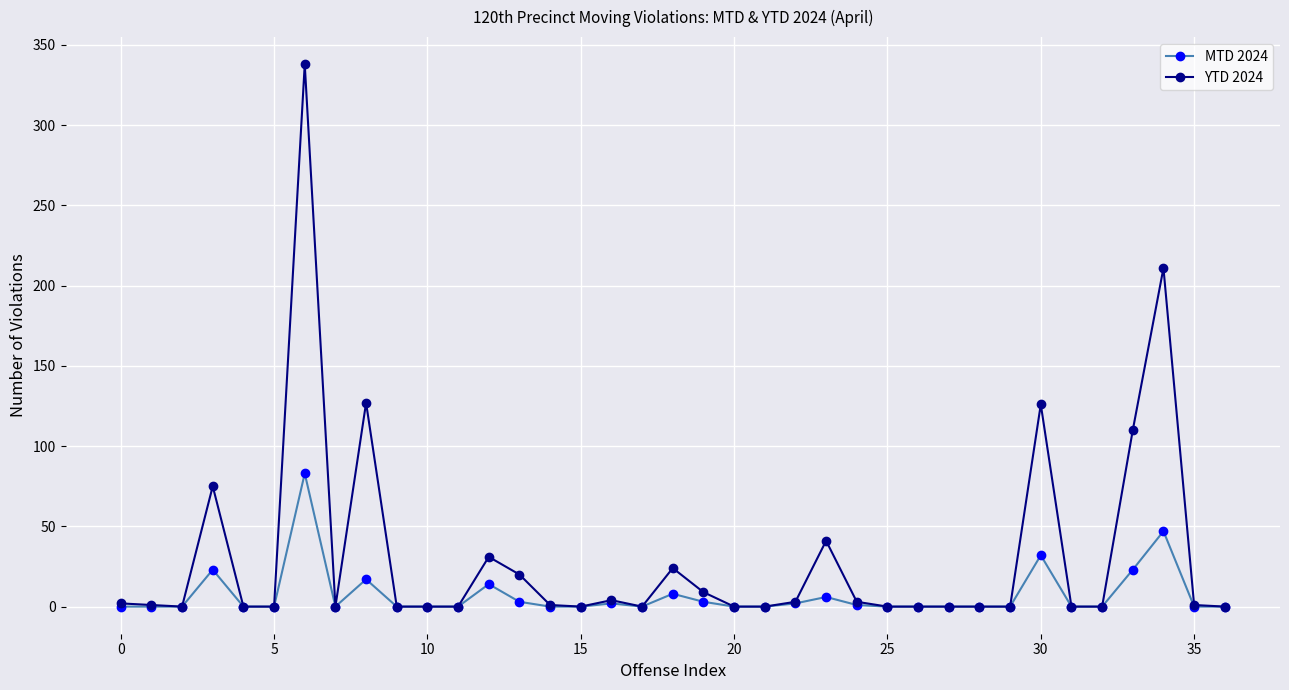

Which series has the largest range (max minus min)?

YTD 2024